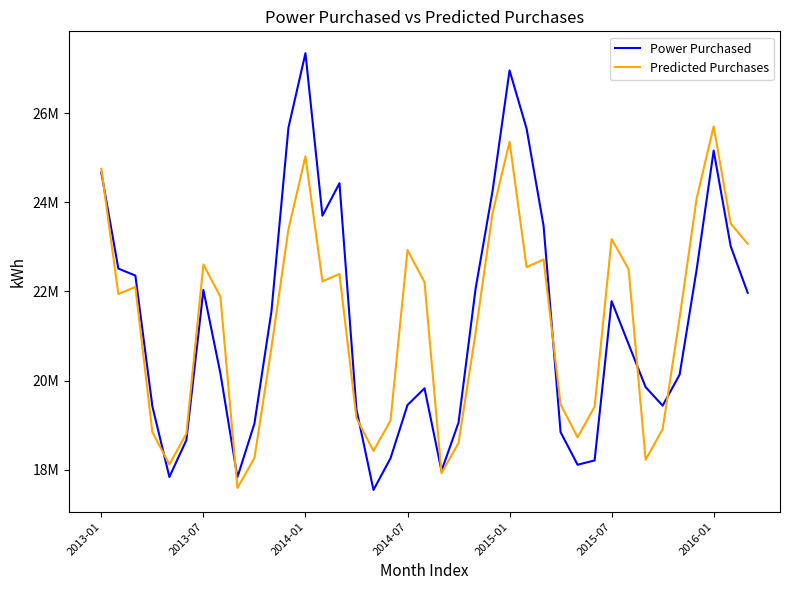

At how many categories does at least one series exceed 26210490?

2